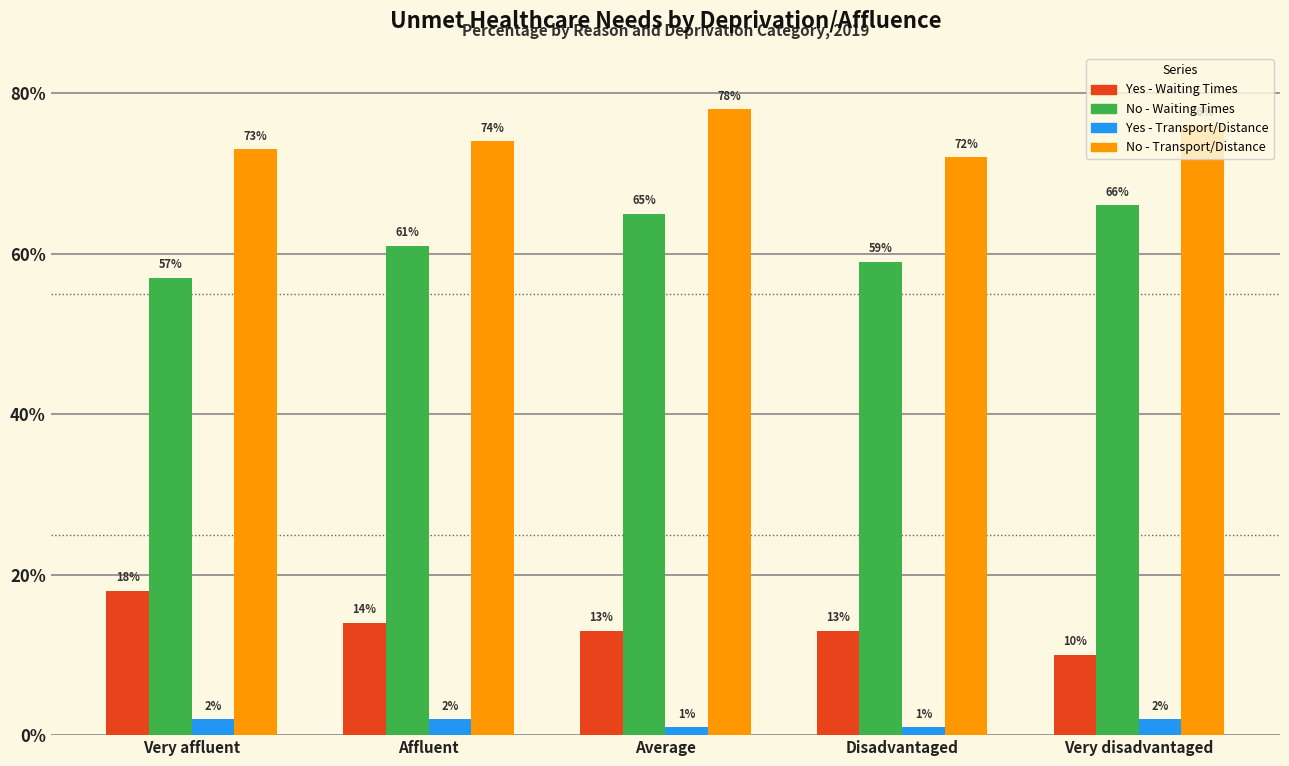

What is the sum of all No - Transport/Distance values?

373